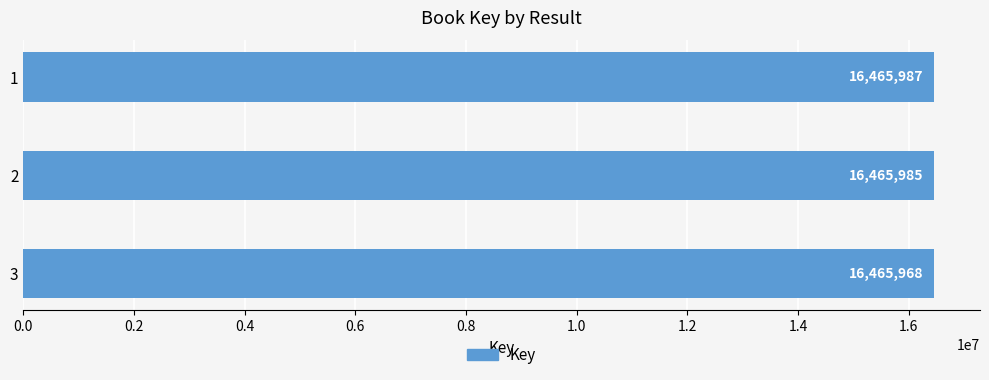

What is the difference between the maximum and minimum values?

19